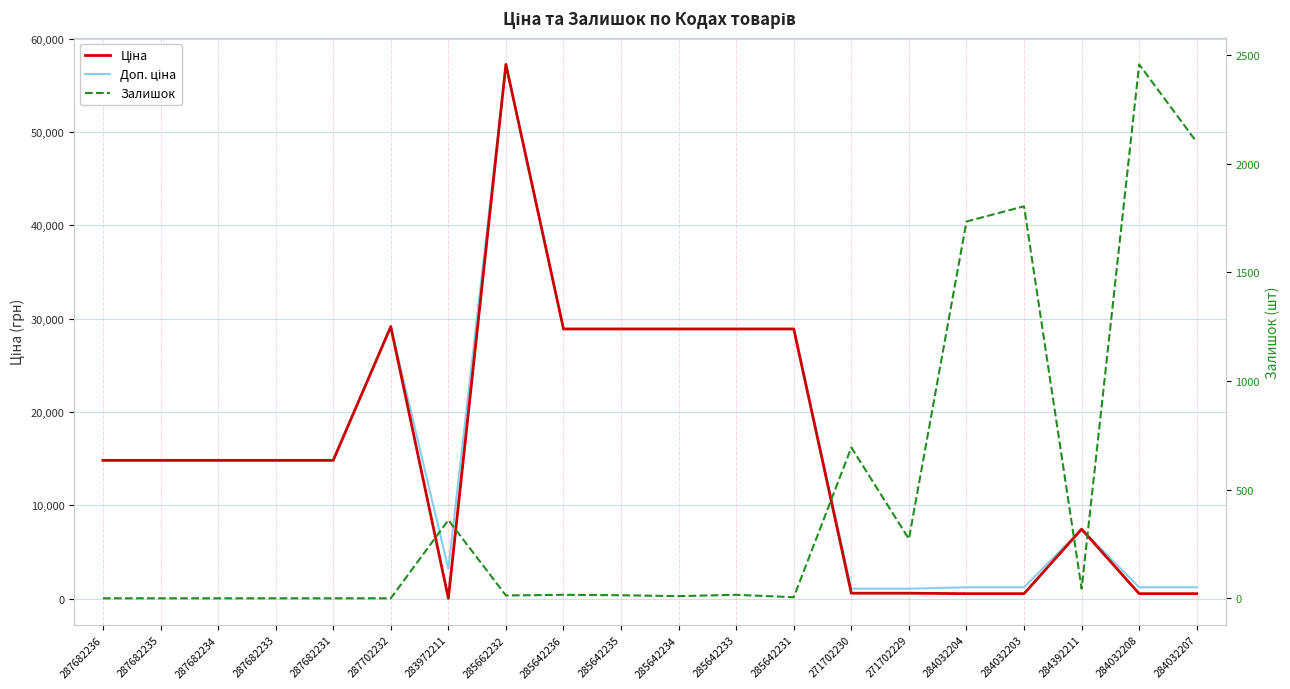

What is the total value across all series at 287682231?

29635.2